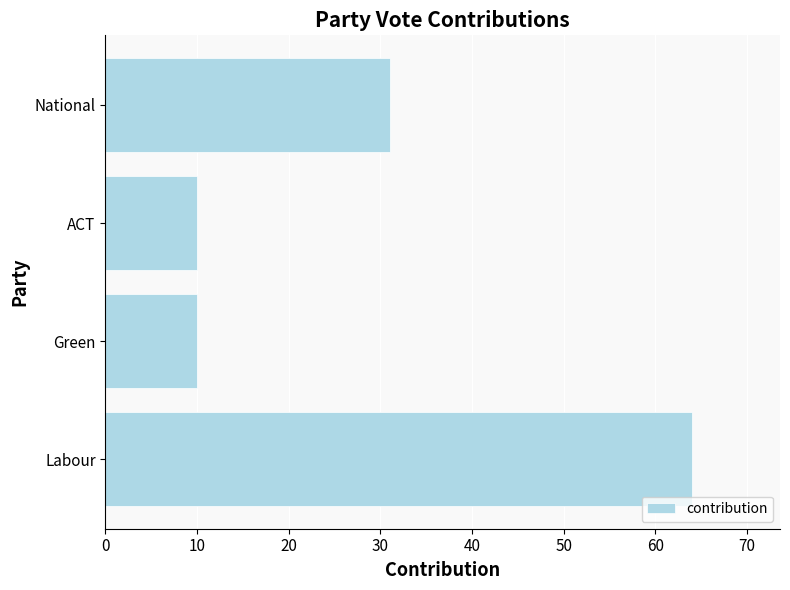

Reading bottom to top, what are all the values shown in this chart?

Labour=64	Green=10	ACT=10	National=31